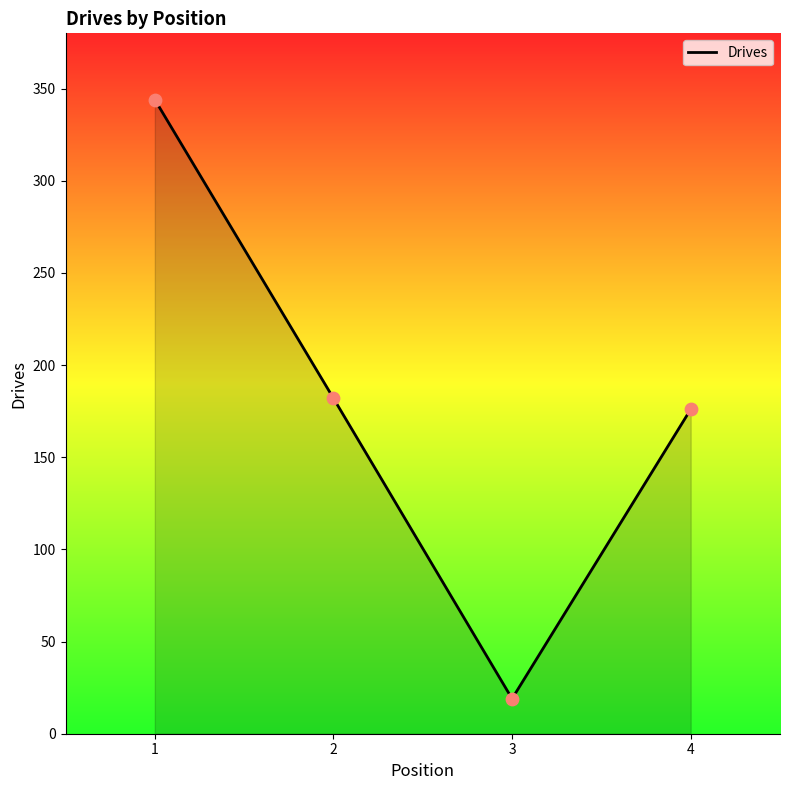

Approximately how many times larger is the value at 3 compared to 1?

0.1